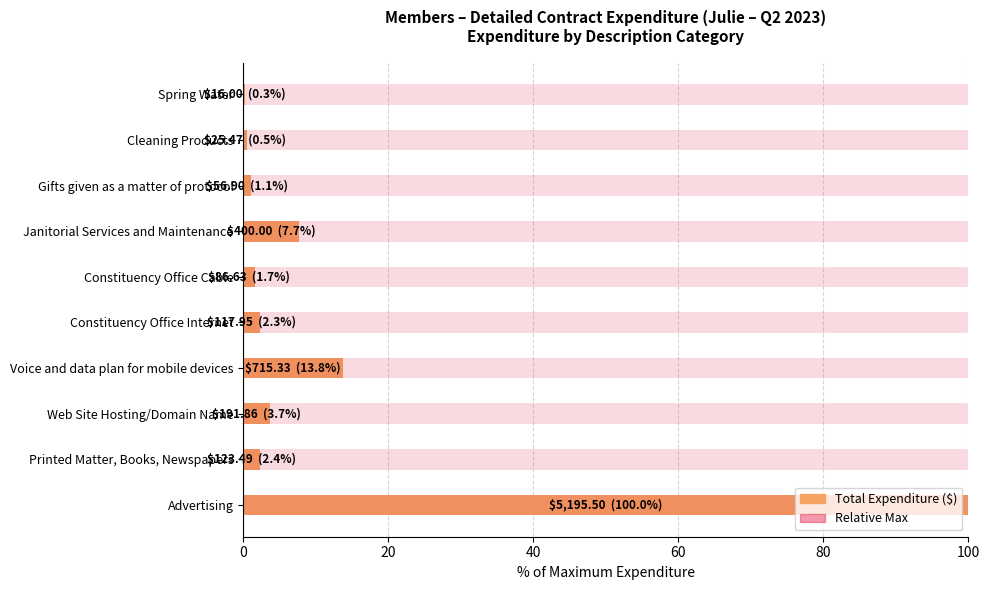

Which series has the widest spread of values?

Total Expenditure